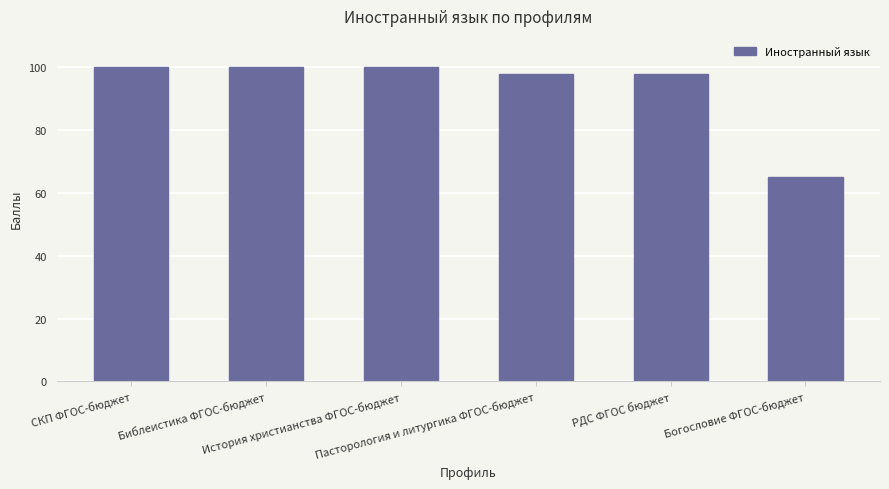

What is the greatest value displayed?

100